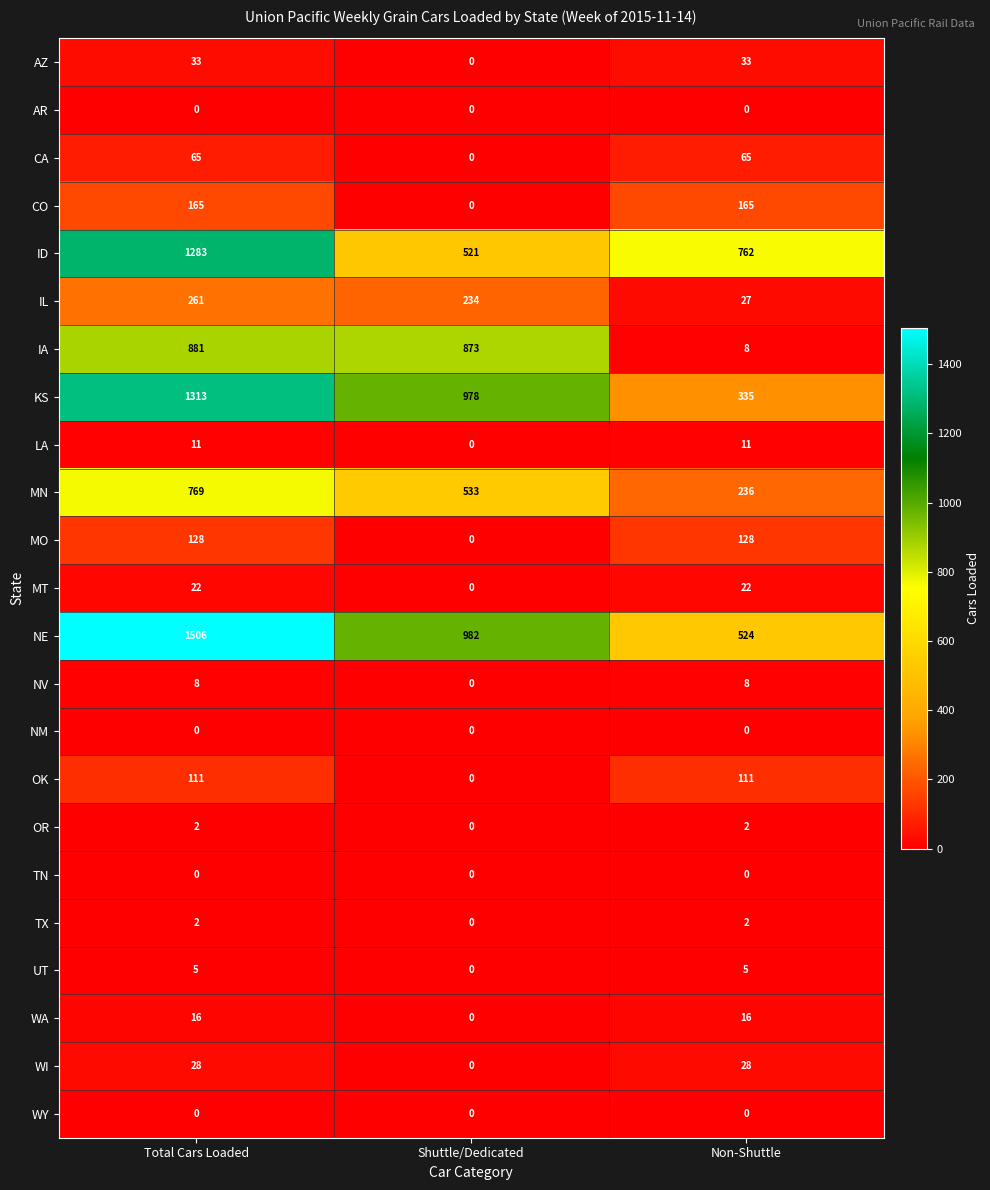

Count the number of categories in the chart.

3